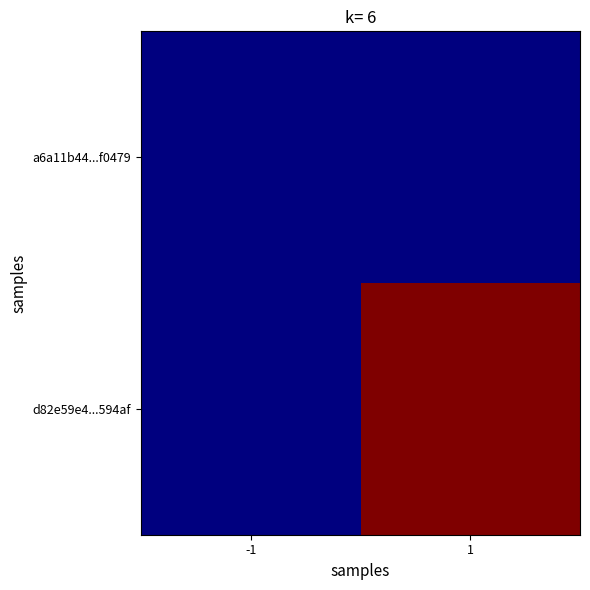

Which series has the largest range (max minus min)?

d82e59e4...594af